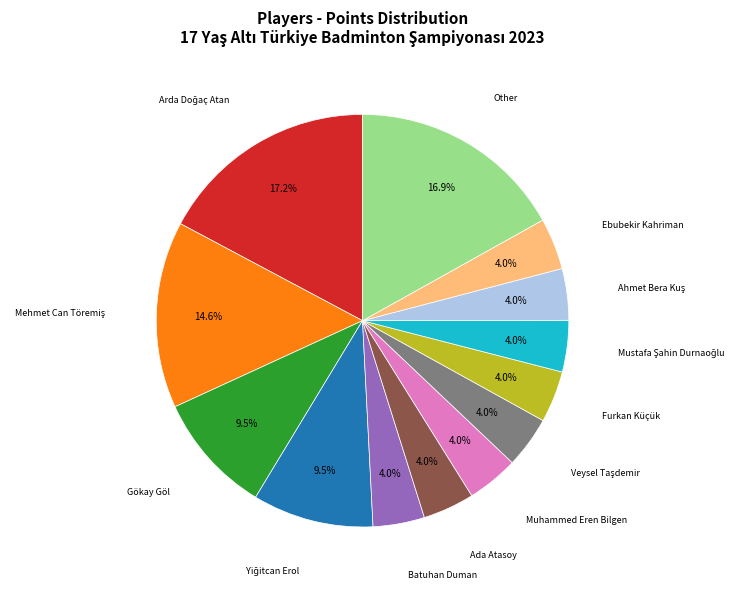

Is there a majority slice in this chart?

No